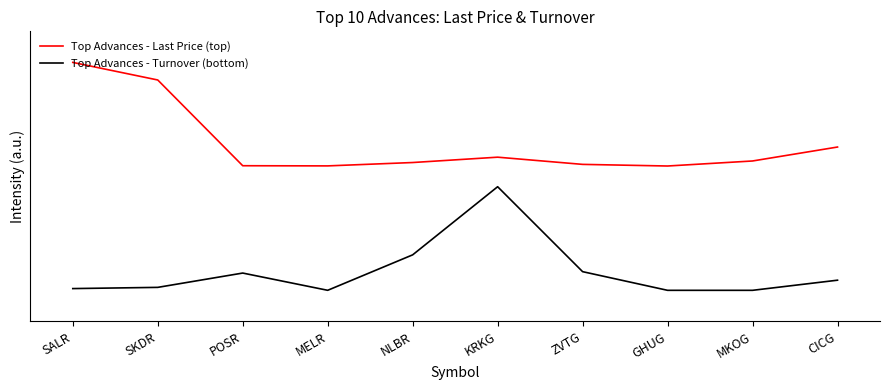

Which series has the widest spread of values?

Top Advances - Turnover (bottom)